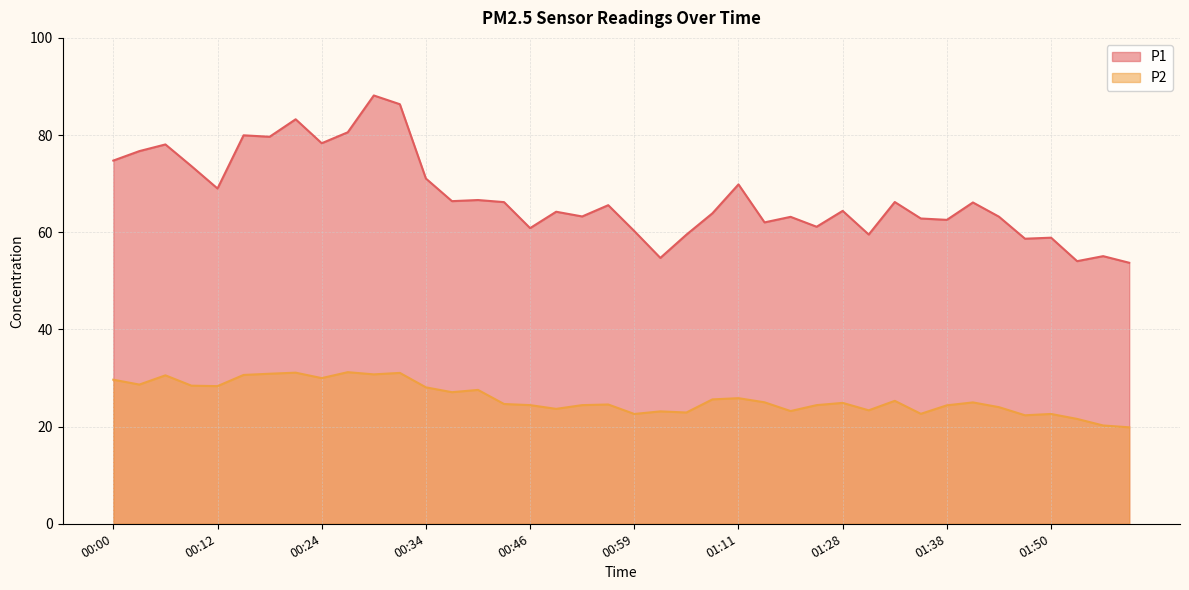

True or false: P1 and P2 intersect in this chart.

False